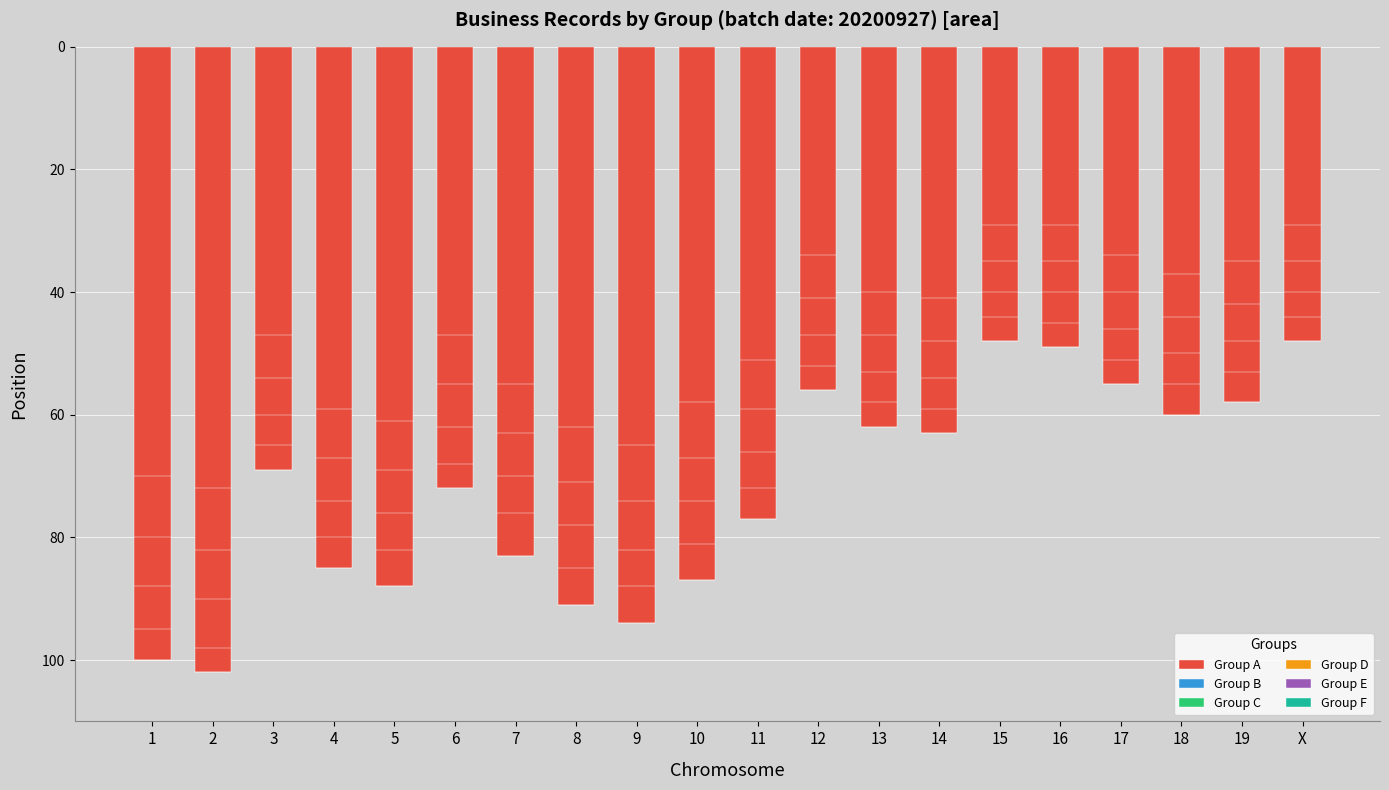

What is the change in value from 7 to 12?

-27